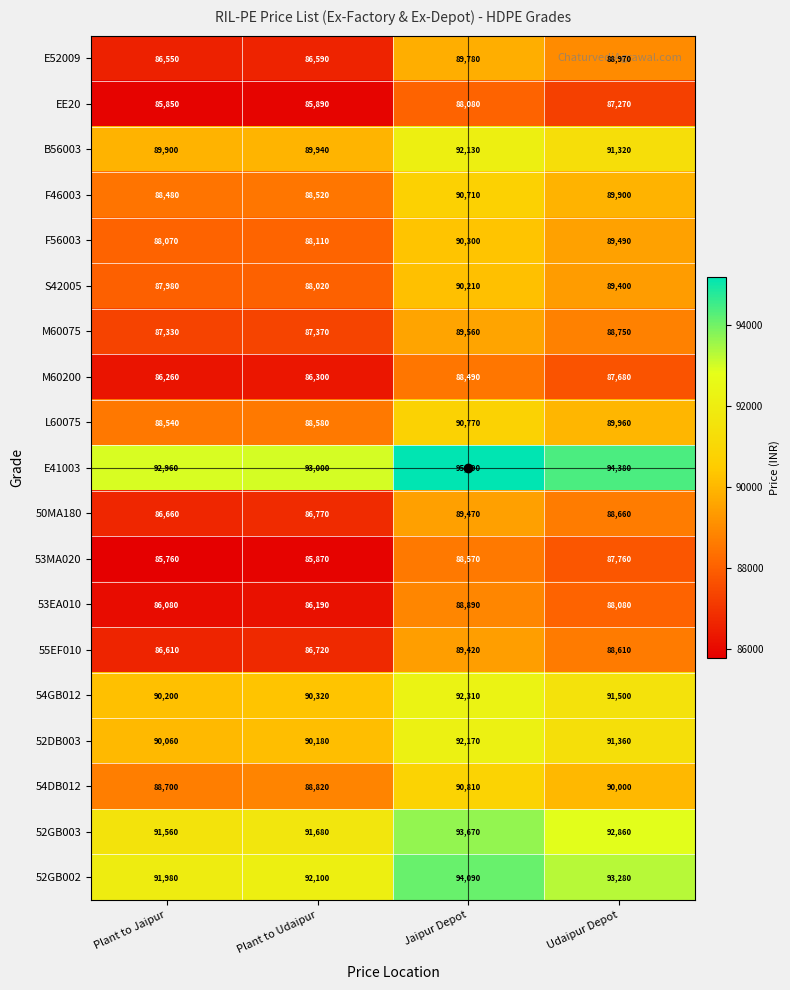

True or false: 50MA180 has a value of 117131 at Jaipur Depot.

False